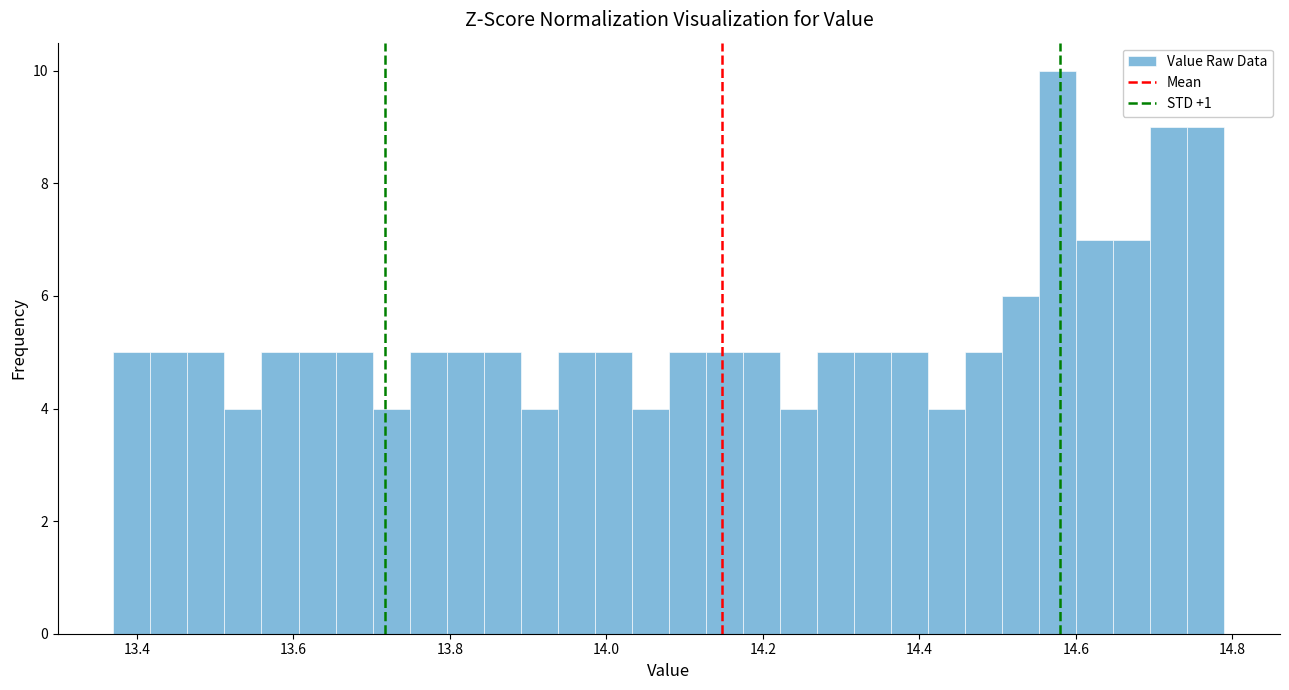

Read against the x-axis, roughly where is the centre of the tallest bar?

14.58